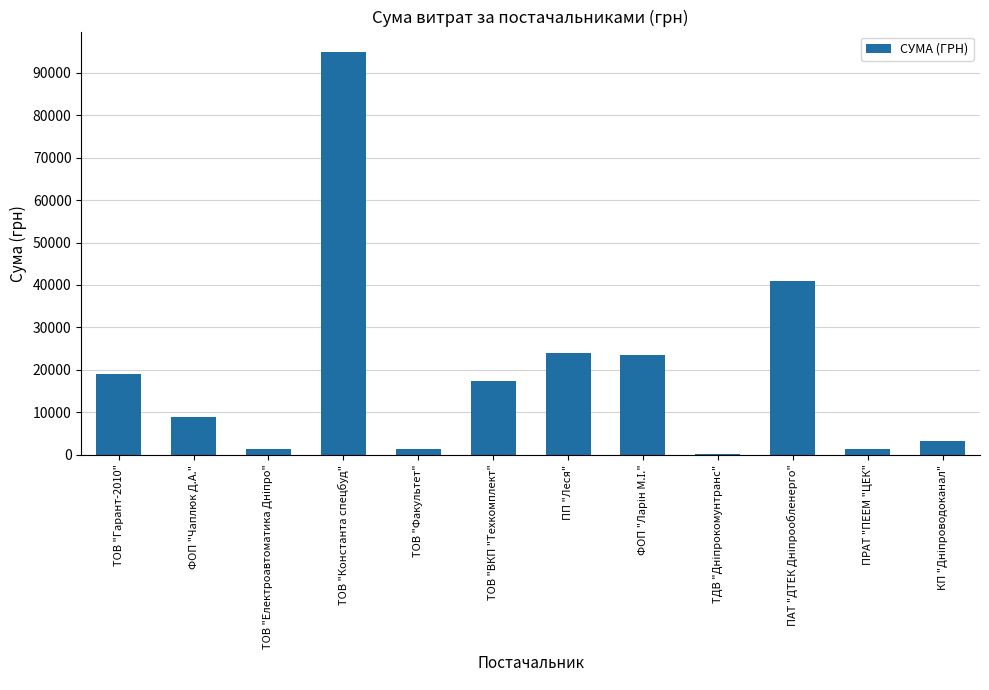

What is the greatest value displayed?

94929.9